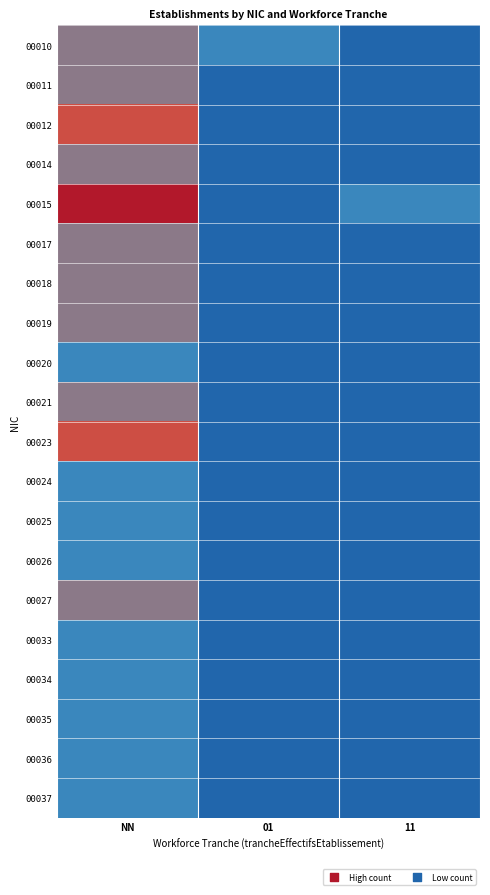

List the series in order of their peak value, highest first.

00015, 00012, 00023, 00010, 00011, 00014, 00017, 00018, 00019, 00021, 00027, 00020, 00024, 00025, 00026, 00033, 00034, 00035, 00036, 00037